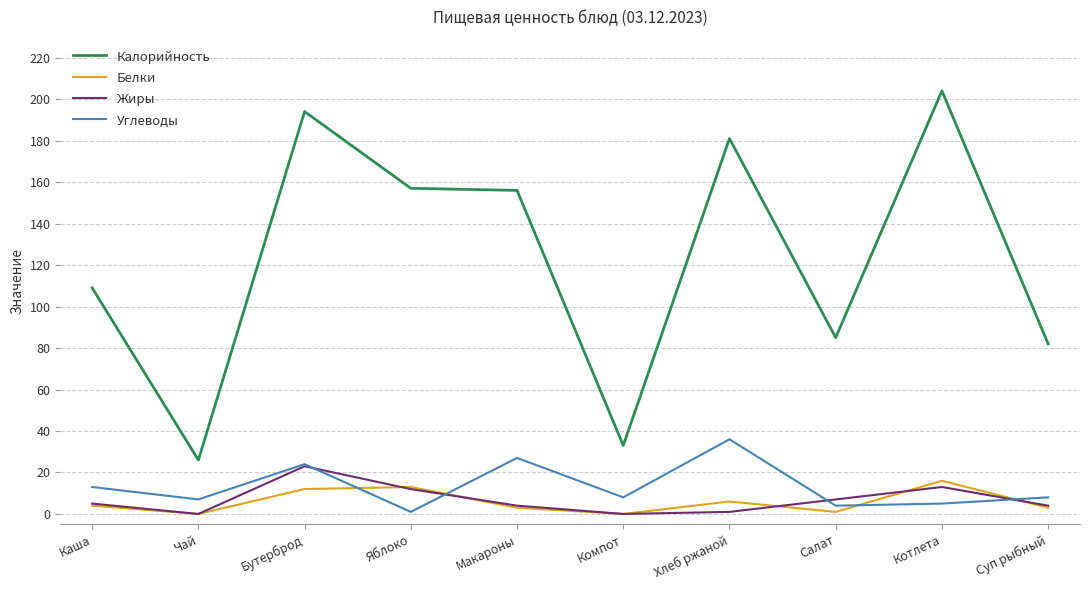

Which series has the largest total across all categories?

Калорийность